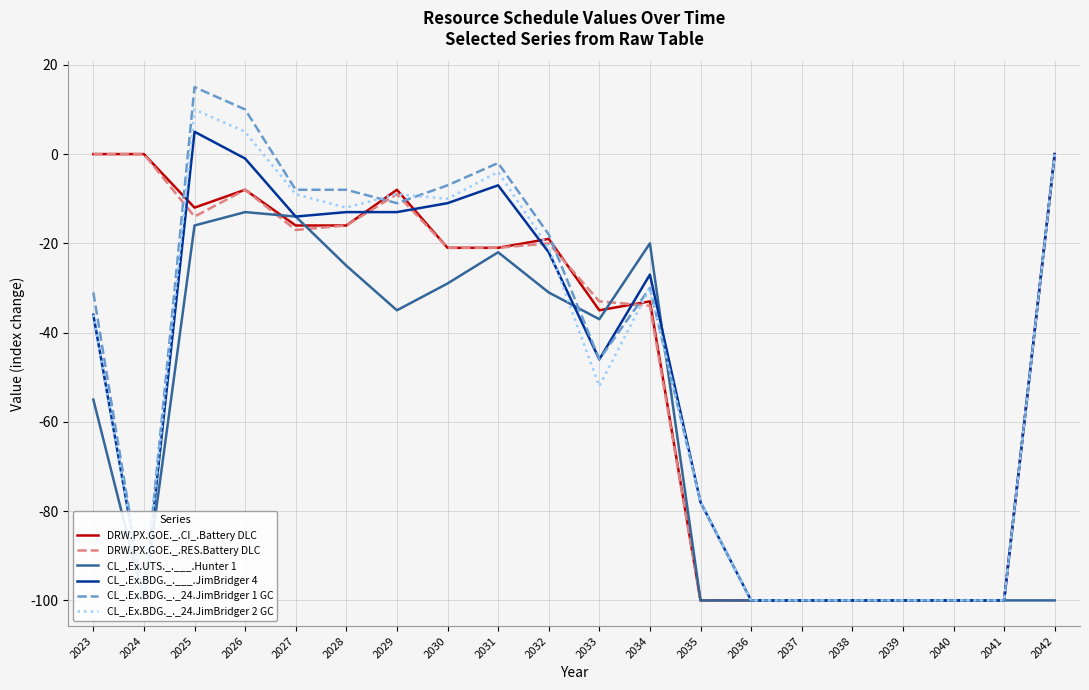

Reading right to left, list all the values displayed in this chart.

DRW.PX.GOE._.CI_.Battery DLC: 0	-100	-100	-100	-100	-100	-100	-100	-33	-35	-19	-21	-21	-8	-16	-16	-8	-12	0	0
DRW.PX.GOE._.RES.Battery DLC: 0	-100	-100	-100	-100	-100	-100	-100	-34	-33	-20	-21	-21	-9	-16	-17	-8	-14	0	0
CL_.Ex.UTS._.___.Hunter 1: -100	-100	-100	-100	-100	-100	-100	-100	-20	-37	-31	-22	-29	-35	-25	-14	-13	-16	-100	-55
CL_.Ex.BDG._.___.JimBridger 4: 0	-100	-100	-100	-100	-100	-100	-78	-27	-46	-22	-7	-11	-13	-13	-14	-1	5	-100	-36
CL_.Ex.BDG._._24.JimBridger 1 GC: 0	-100	-100	-100	-100	-100	-100	-78	-30	-46	-18	-2	-7	-11	-8	-8	10	15	-100	-31
CL_.Ex.BDG._._24.JimBridger 2 GC: 0	-100	-100	-100	-100	-100	-100	-78	-30	-52	-21	-4	-10	-9	-12	-9	5	10	-100	-36